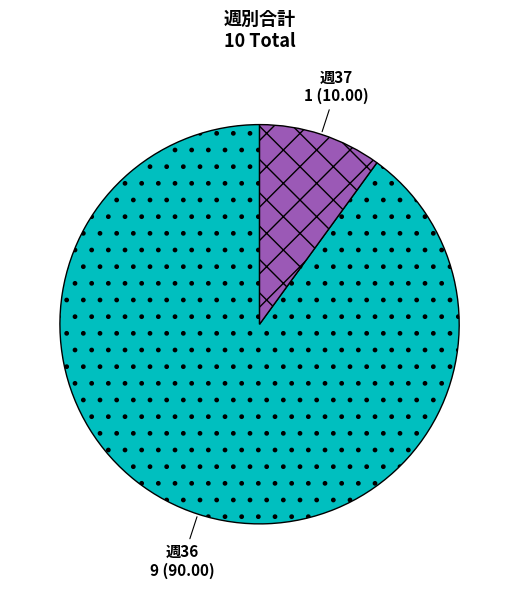

Is there any slice that represents more than half of the pie?

Yes